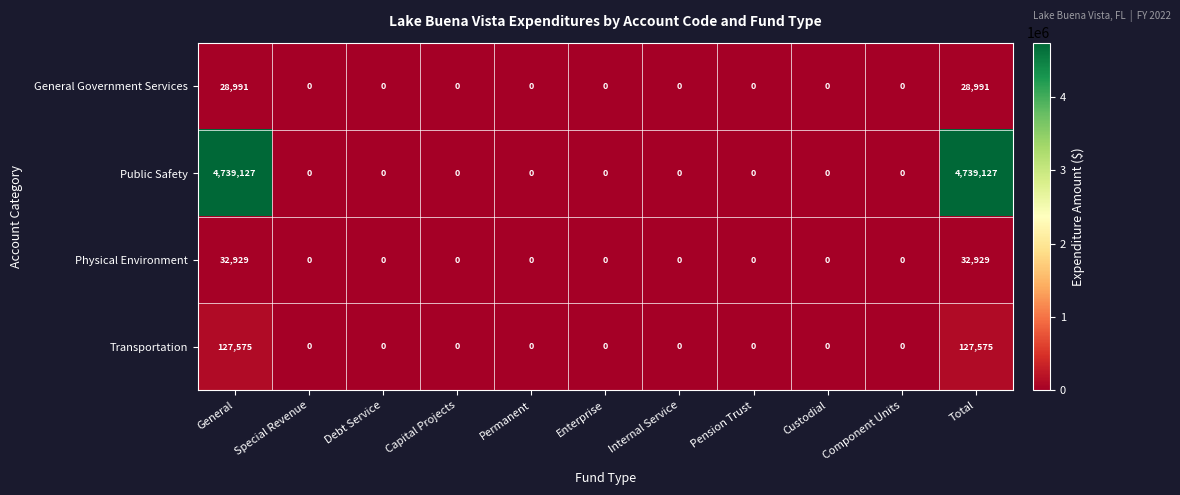

The value of Public Safety at Internal Service is -1595594. True or false?

False